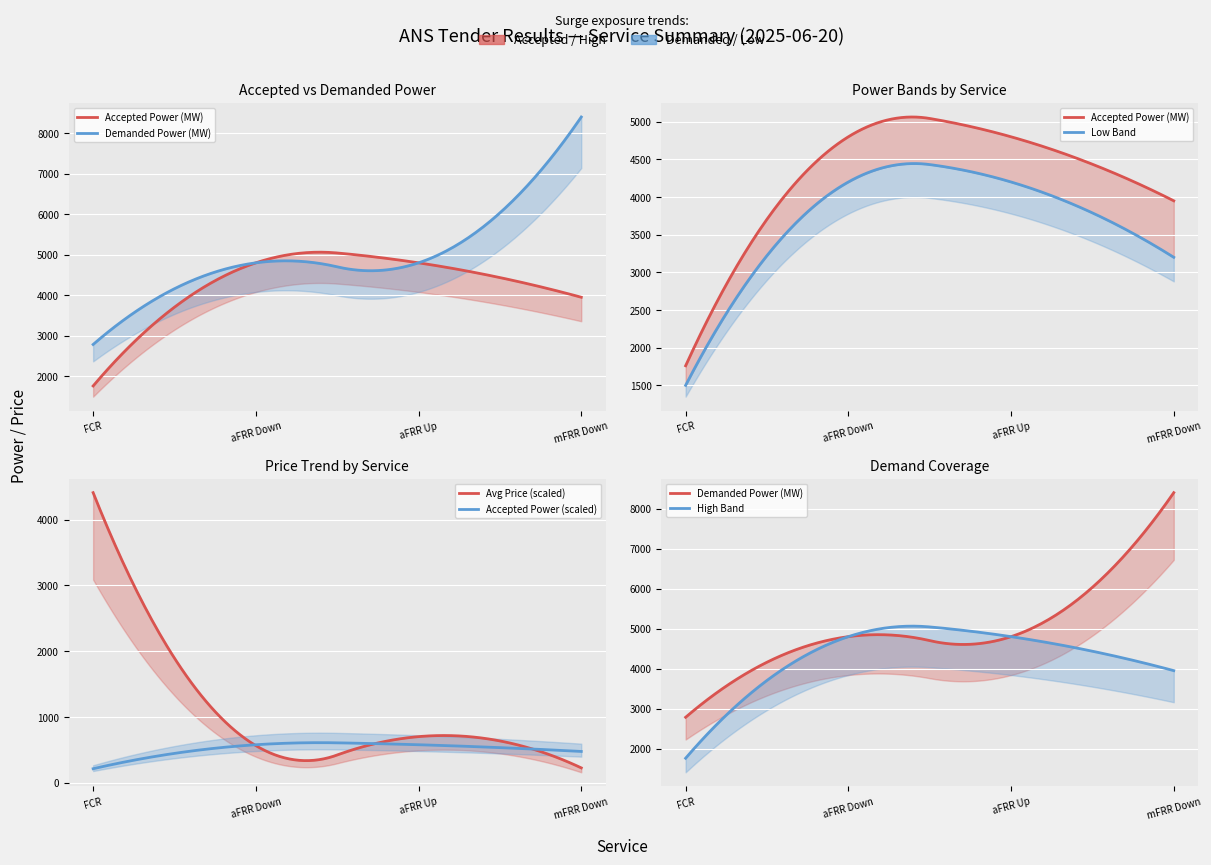

Which category has the highest value in the Demanded Power (MW) series?

mFRR Down